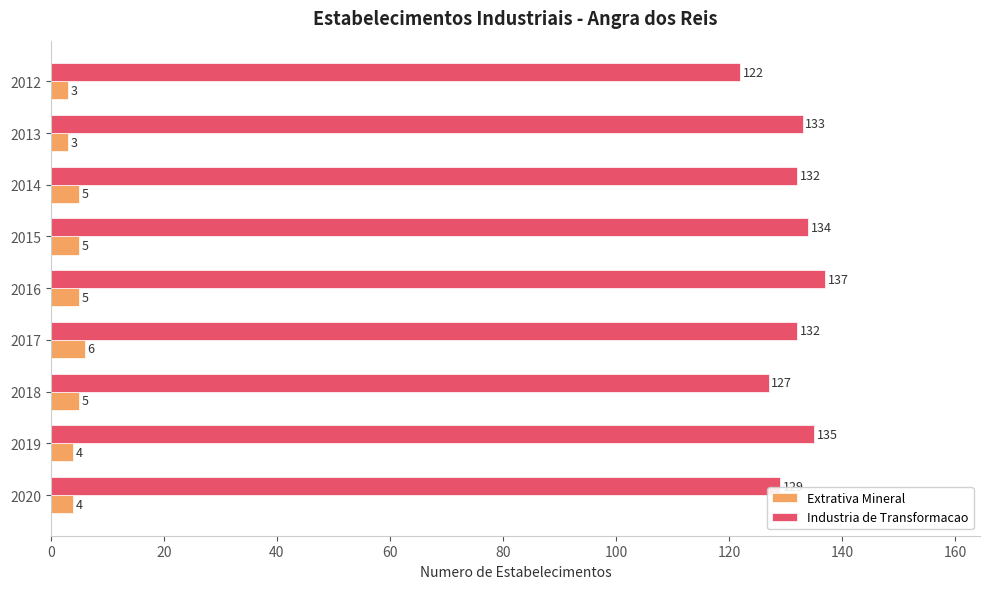

True or false: Industria de Transformacao has a value of 122 at 2012.

True